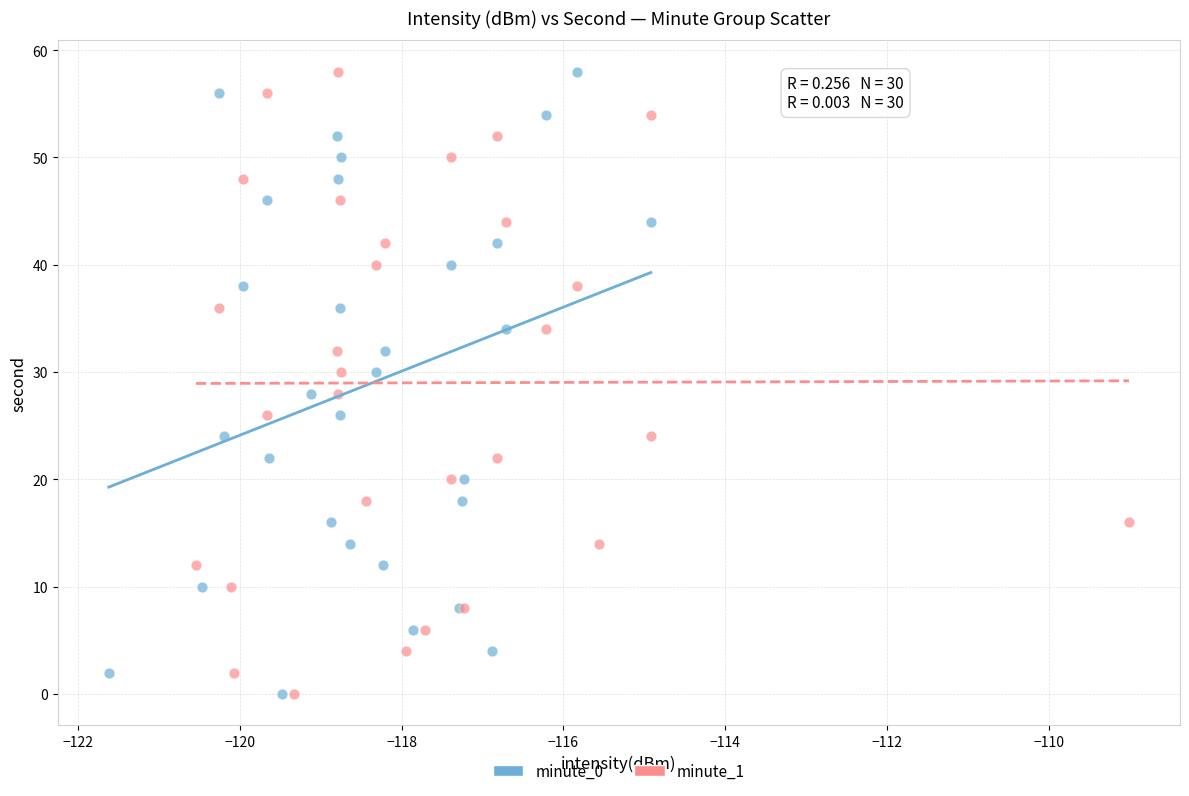

What are all the series names shown in the legend?

minute_0, minute_1